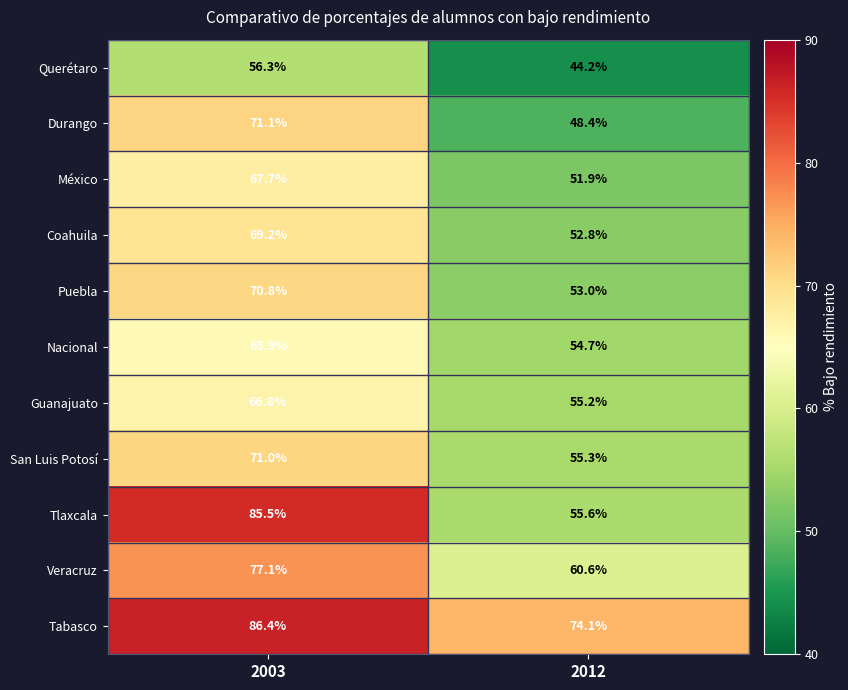

Which series has the largest total across all categories?

Tabasco